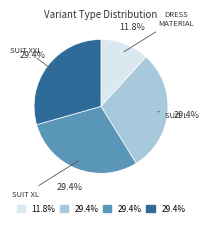

Is there a majority slice in this chart?

No